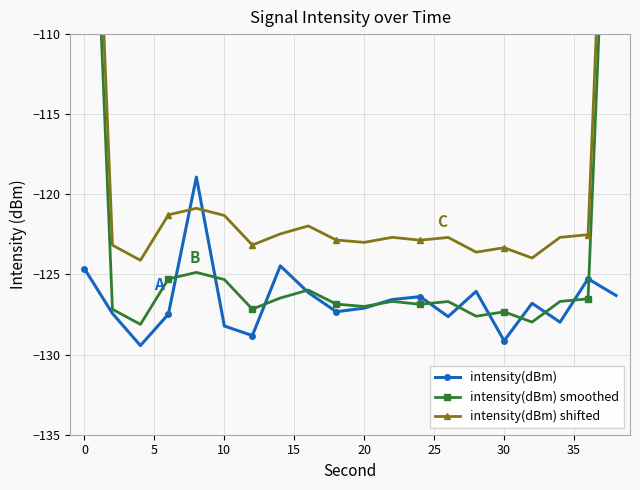

True or false: intensity(dBm) has more than 2 interior local peaks.

True